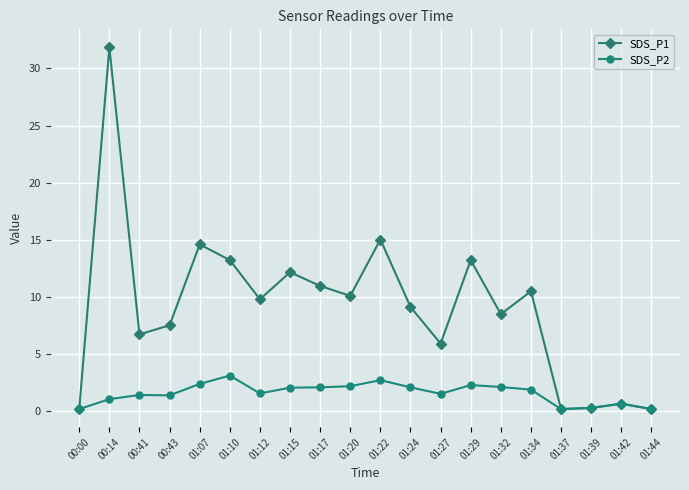

The value of SDS_P1 at 01:20 is 4.8. True or false?

False